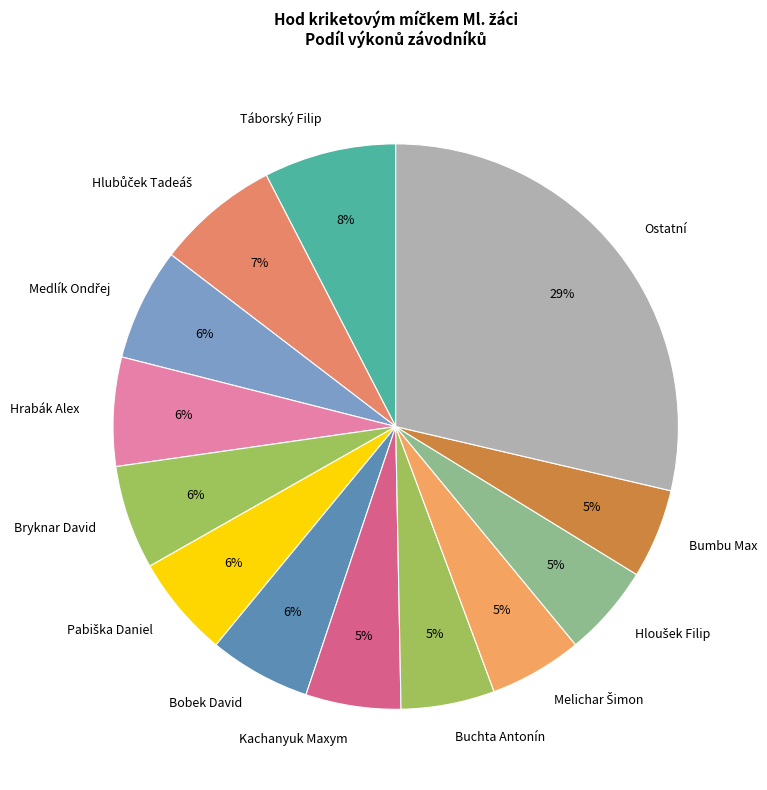

True or false: Kachanyuk Maxym accounts for 5% of the total.

True